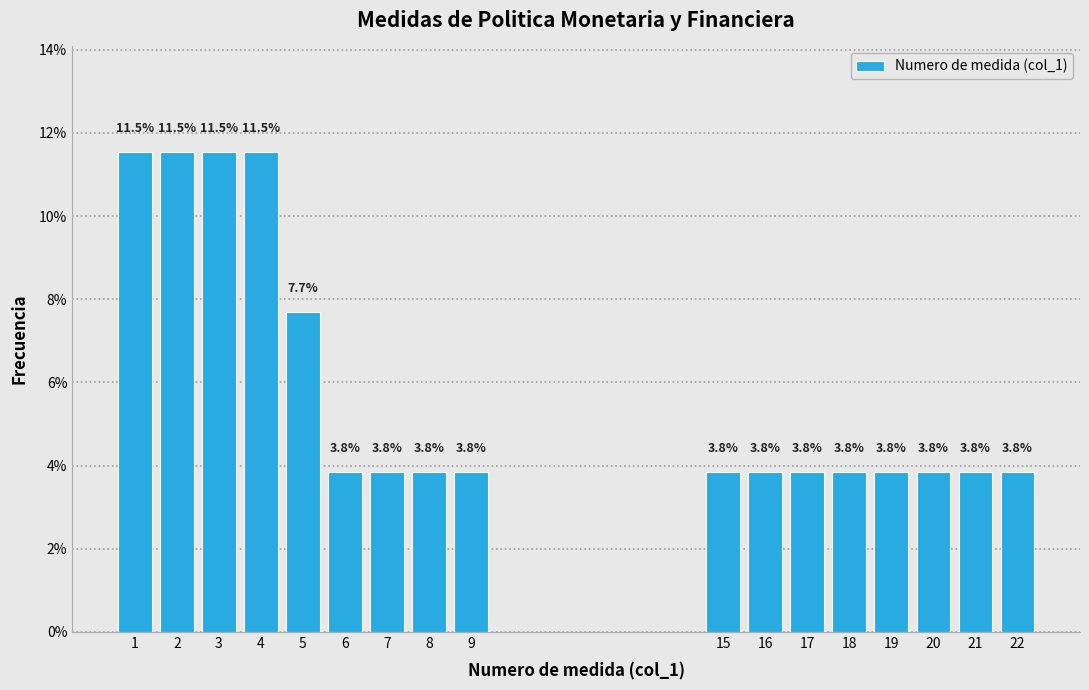

Reading left to right, what are all the values shown in this chart?

1=11.5	2=11.5	3=11.5	4=11.5	5=7.7	6=3.8	7=3.8	8=3.8	9=3.8	15=3.8	16=3.8	17=3.8	18=3.8	19=3.8	20=3.8	21=3.8	22=3.8